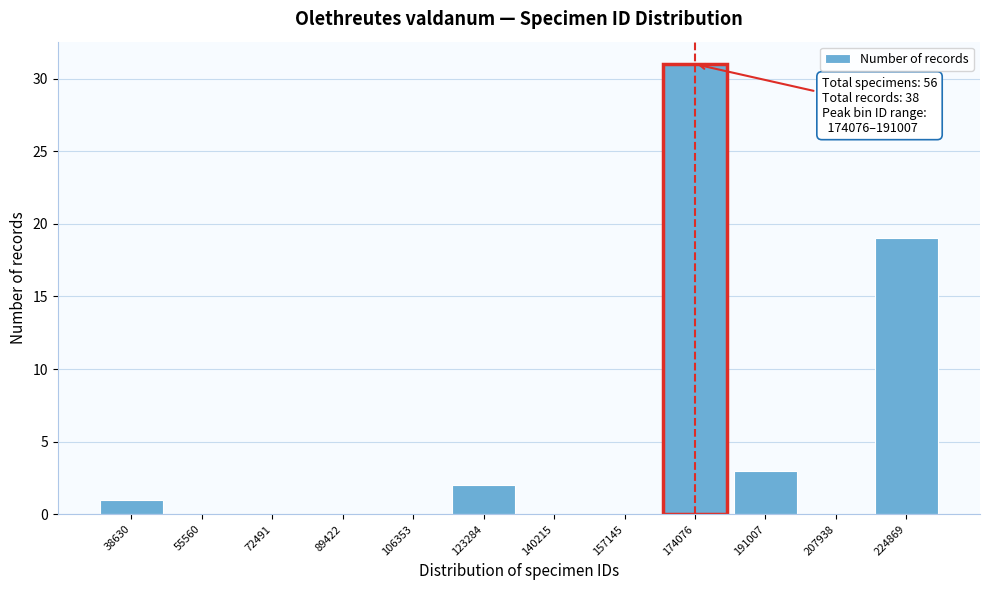

What is the change in value from 89422 to 174076?

+31